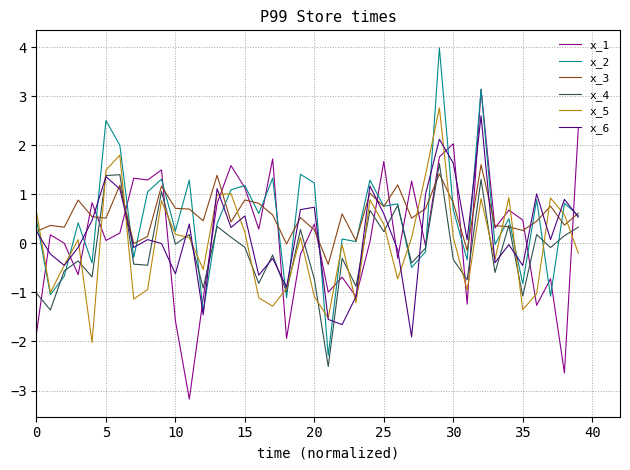

True or false: x_3 and x_5 cross at least once.

True